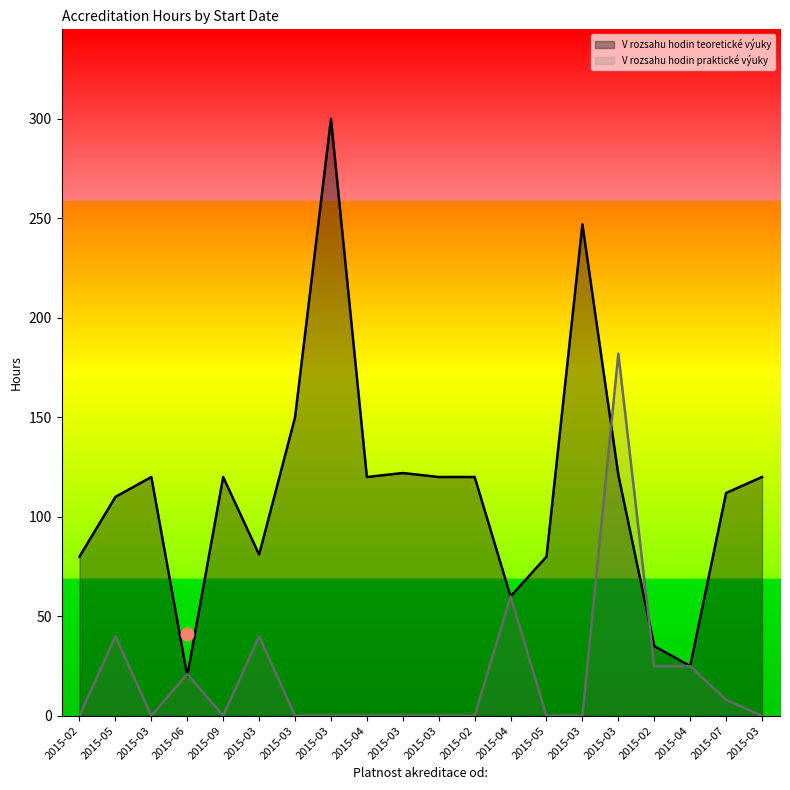

Is it true that V rozsahu hodin teoretické výuky equals 25 at 2015-04?

True